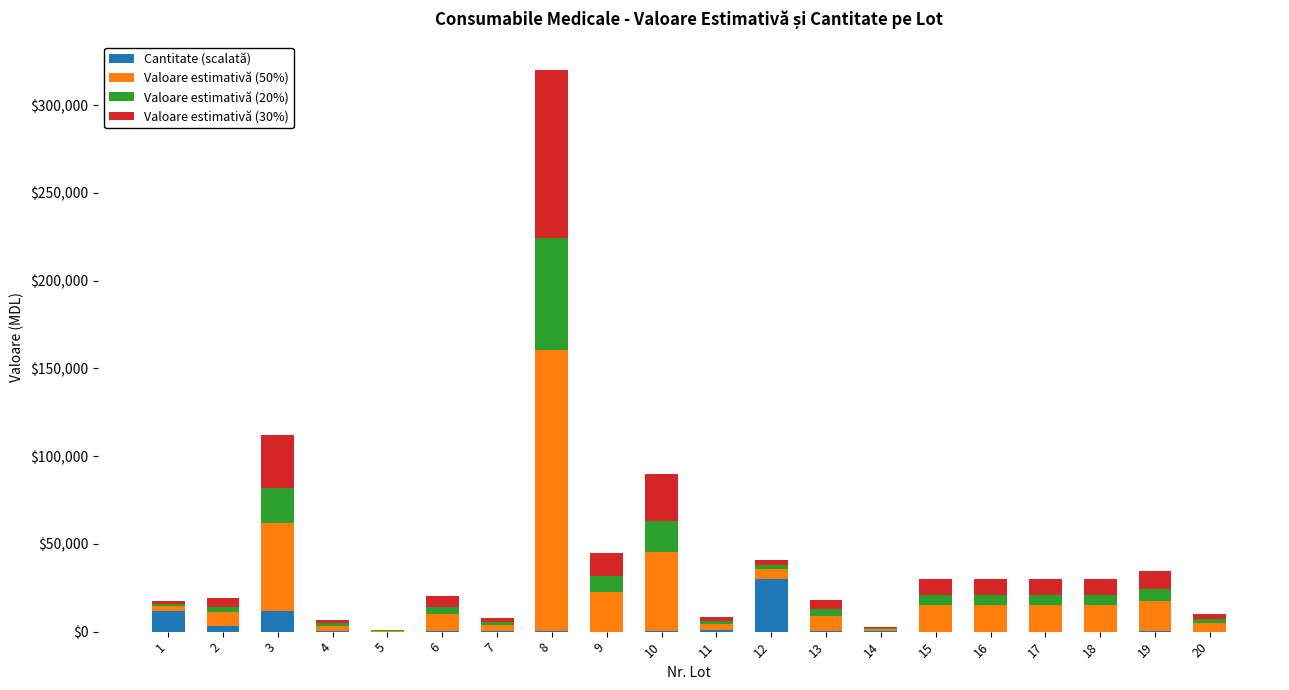

At which category is the sum across all series the highest?

8